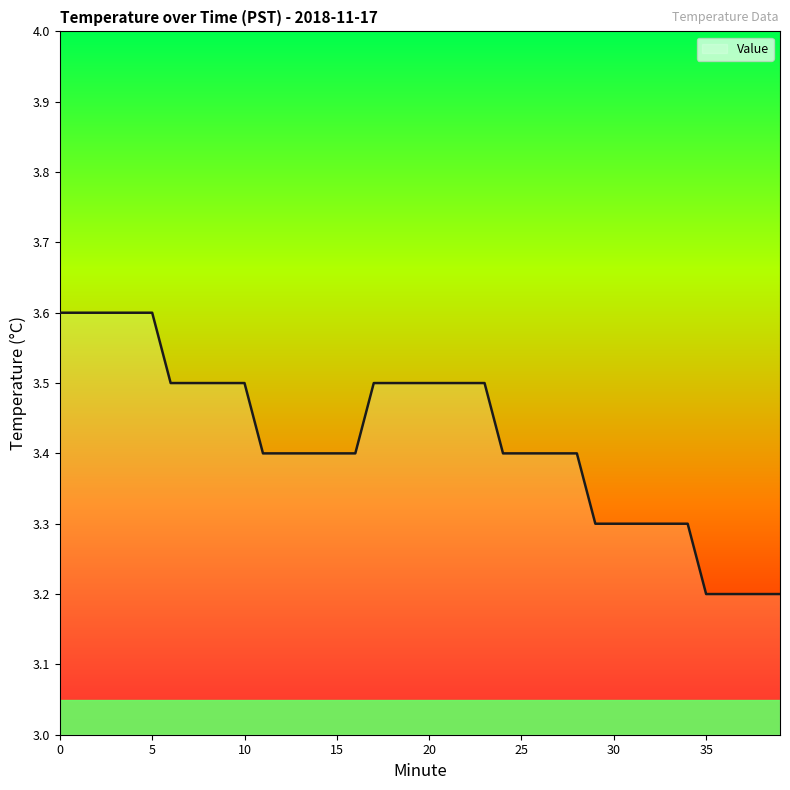

Reading left to right, what are all the values shown in this chart?

3.6	3.6	3.6	3.6	3.6	3.6	3.5	3.5	3.5	3.5	3.5	3.4	3.4	3.4	3.4	3.4	3.4	3.5	3.5	3.5	3.5	3.5	3.5	3.5	3.4	3.4	3.4	3.4	3.4	3.3	3.3	3.3	3.3	3.3	3.3	3.2	3.2	3.2	3.2	3.2